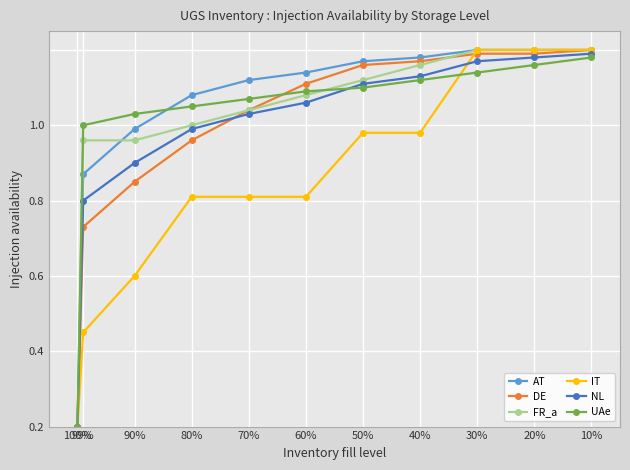

What is the total value across all series at 99%?

3.6